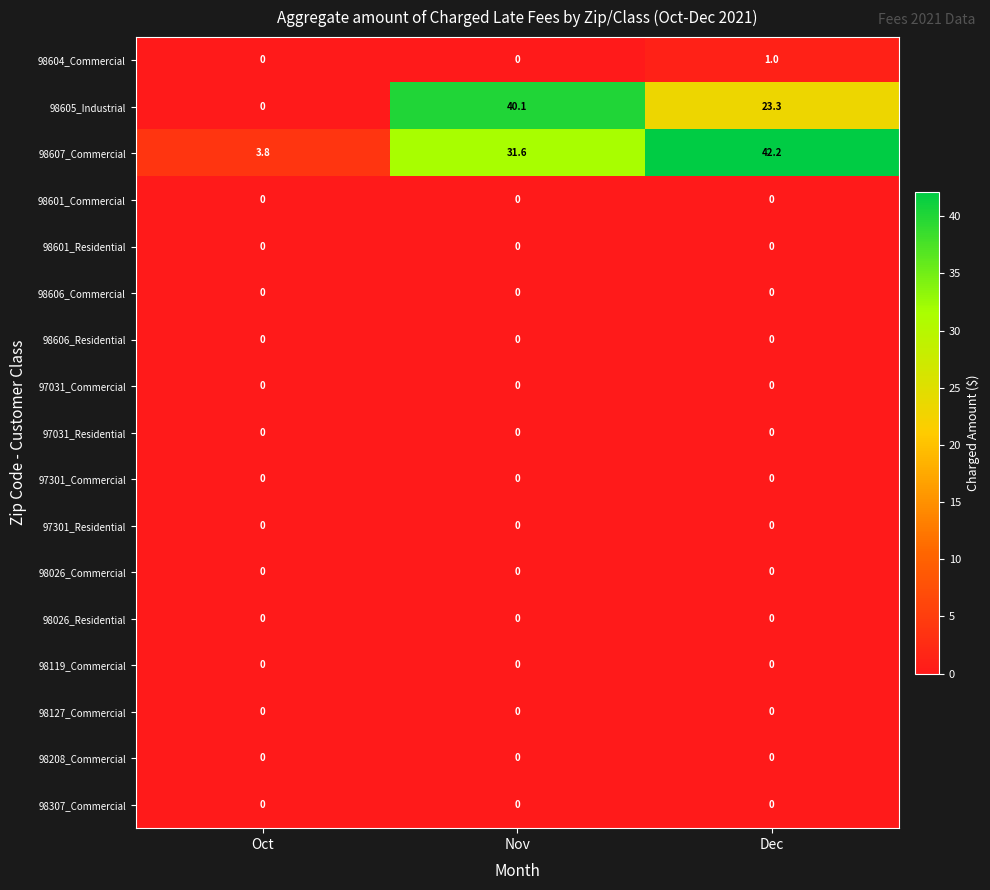

Which series has the largest total across all categories?

98607_Commercial